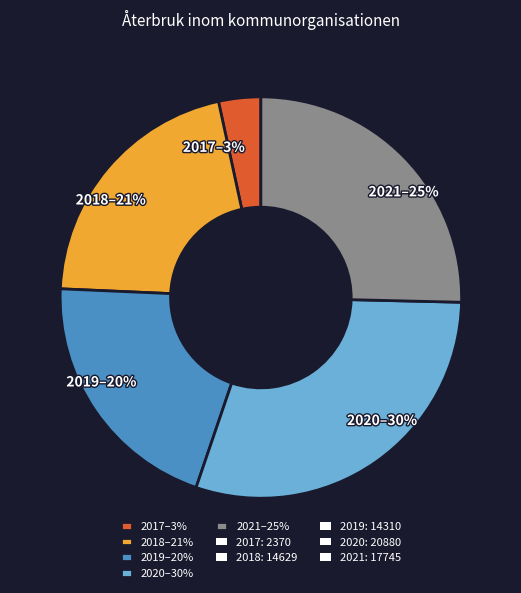

Which category has the smallest portion of the pie?

2017